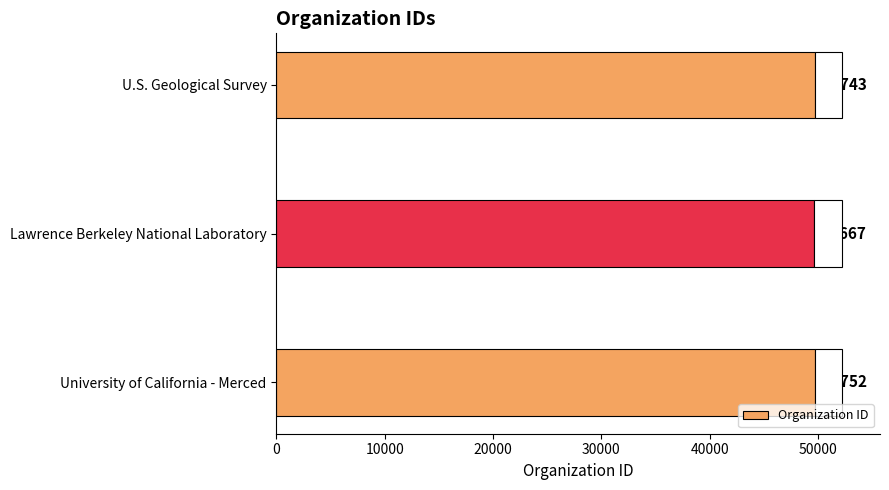

List the labels in order of value, smallest first.

Lawrence Berkeley National Laboratory, U.S. Geological Survey, University of California - Merced